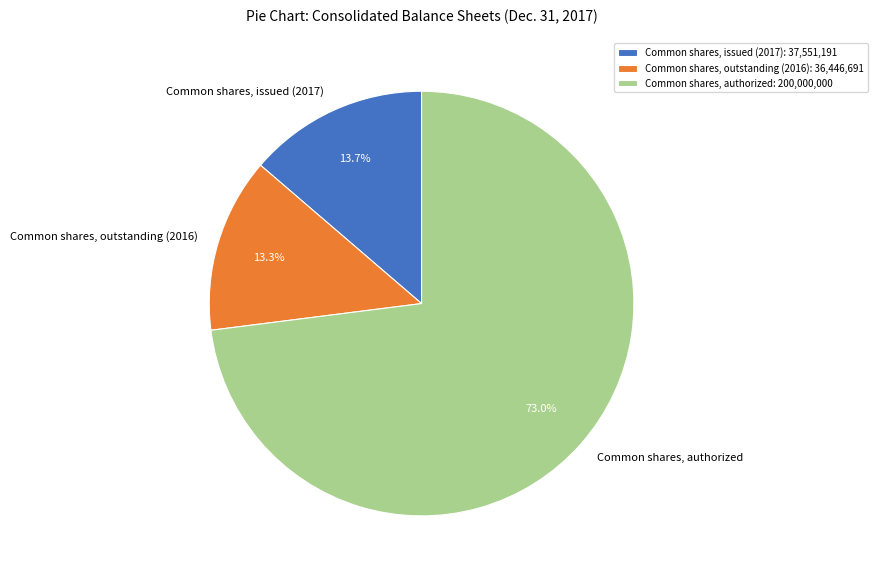

The Common shares, authorized slice represents 73% of the pie. True or false?

True